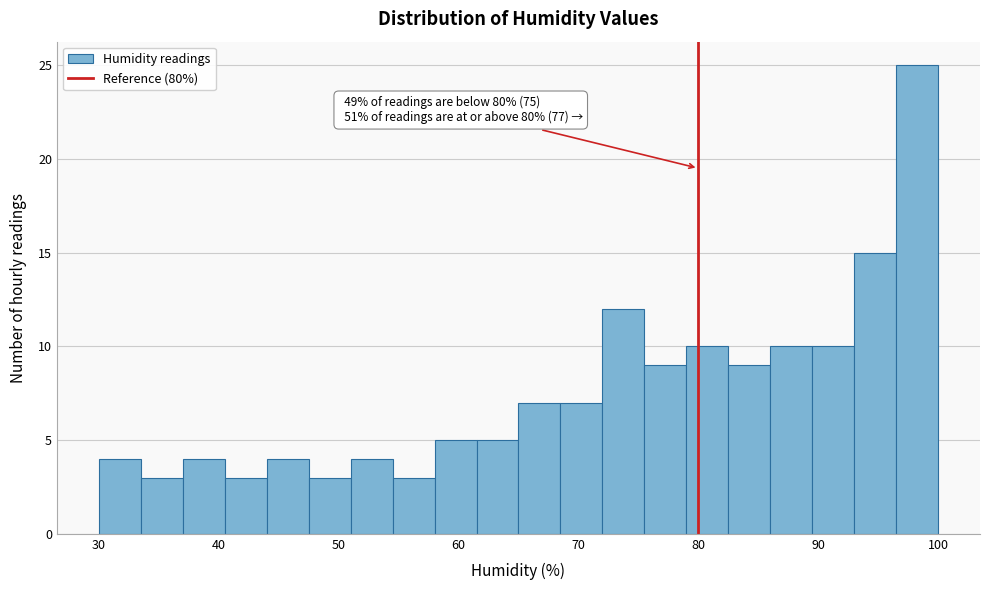

Read against the x-axis, roughly where is the centre of the tallest bar?

98